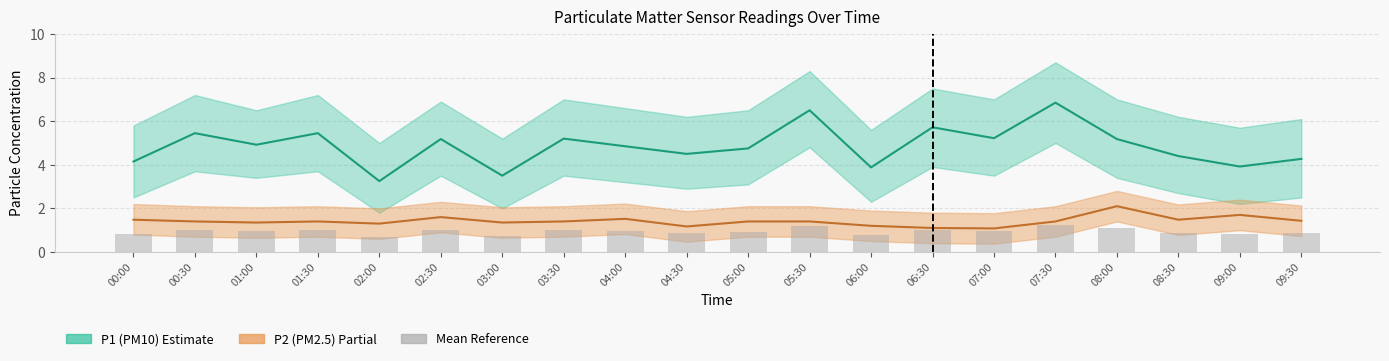

Reading left to right, extract all data points from this chart.

00:00=0.8	00:30=1.0	01:00=0.9	01:30=1.0	02:00=0.7	02:30=1.0	03:00=0.7	03:30=1.0	04:00=1.0	04:30=0.9	05:00=0.9	05:30=1.2	06:00=0.8	06:30=1.0	07:00=0.9	07:30=1.2	08:00=1.1	08:30=0.9	09:00=0.8	09:30=0.9